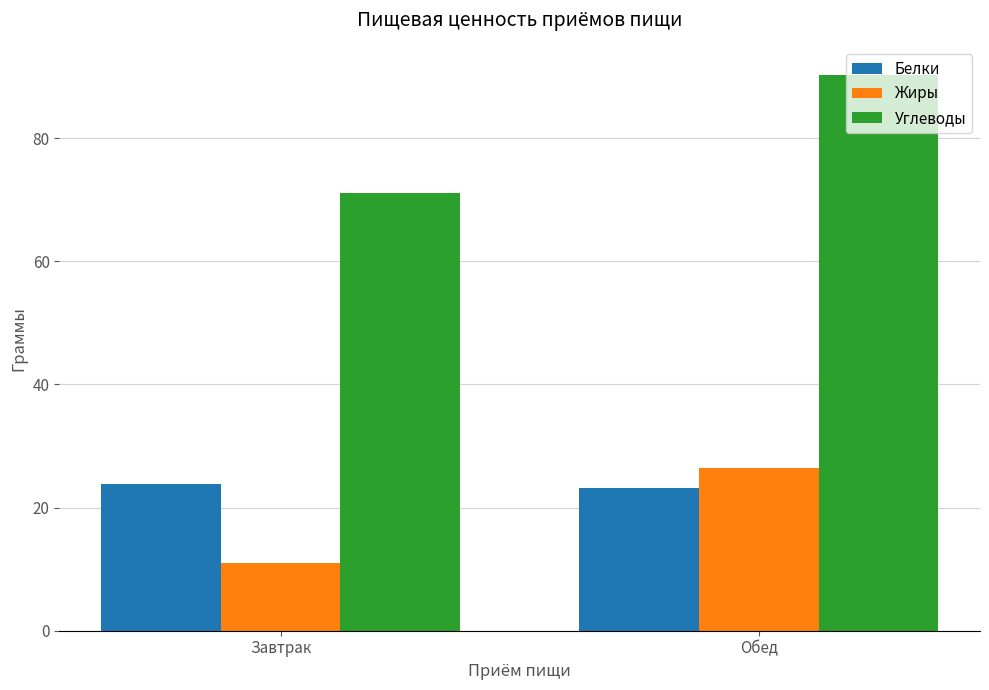

How many groups of bars are there?

2